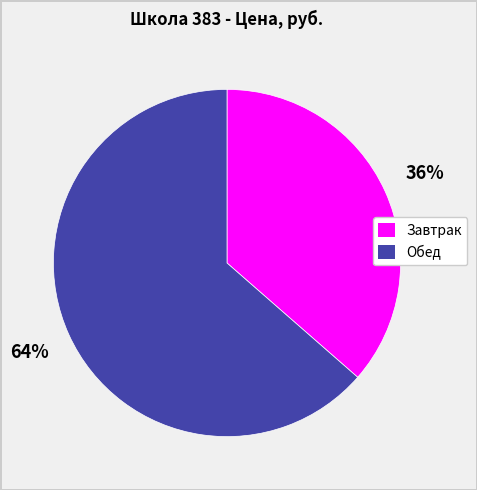

Which has a higher value, Обед or Завтрак?

Обед